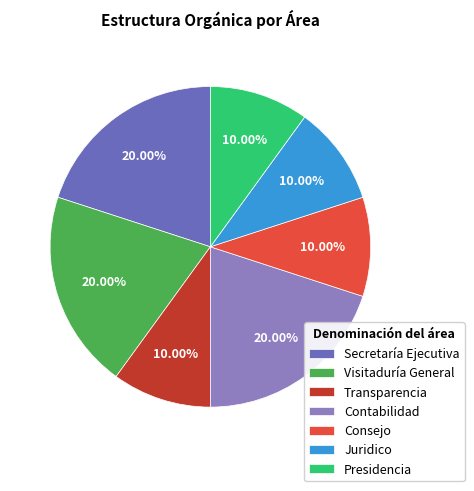

Is there a majority slice in this chart?

No